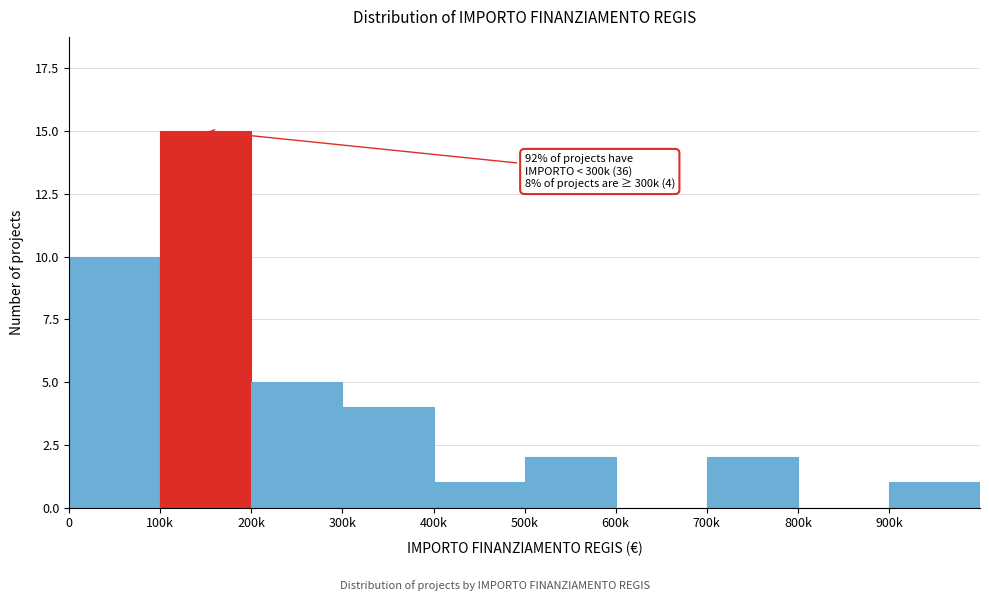

Reading left to right, what are all the values shown in this chart?

0=10	100k=15	200k=5	300k=4	400k=1	500k=2	600k=0	700k=2	800k=0	900k=1